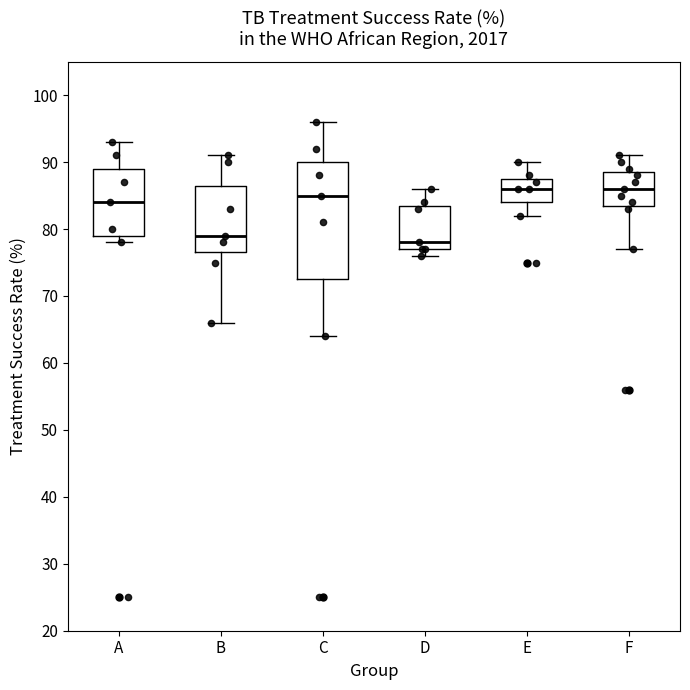

Comparing the boxes themselves (not the whiskers), which one is the tallest?

C